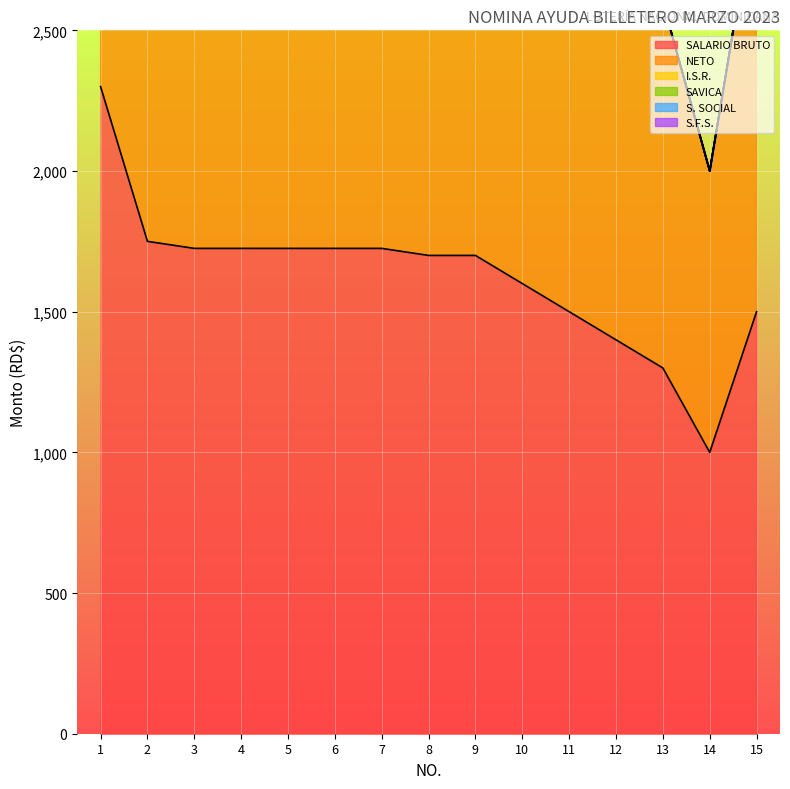

What is the greatest value displayed?

2300